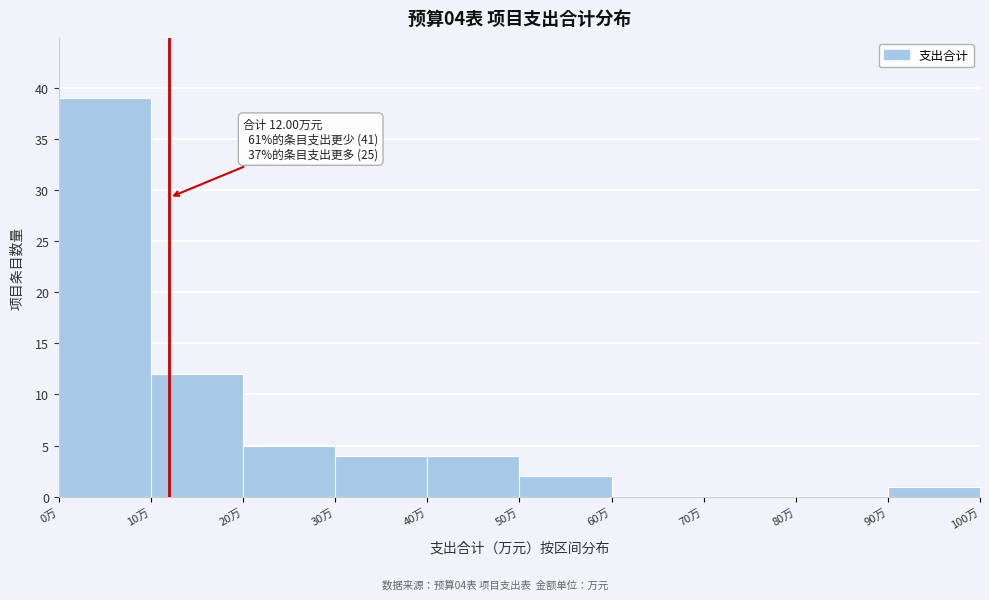

Over which range of the x-axis is the bar tallest?

0 to 10